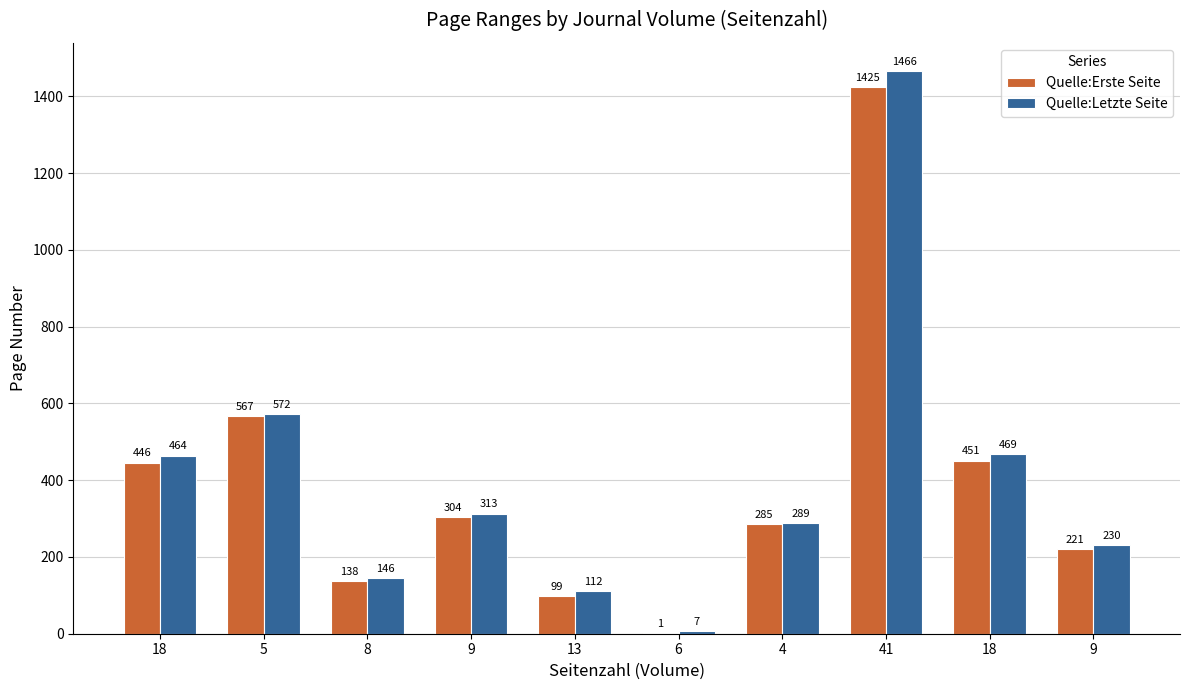

True or false: Quelle:Letzte Seite has a value of 195 at 13.

False